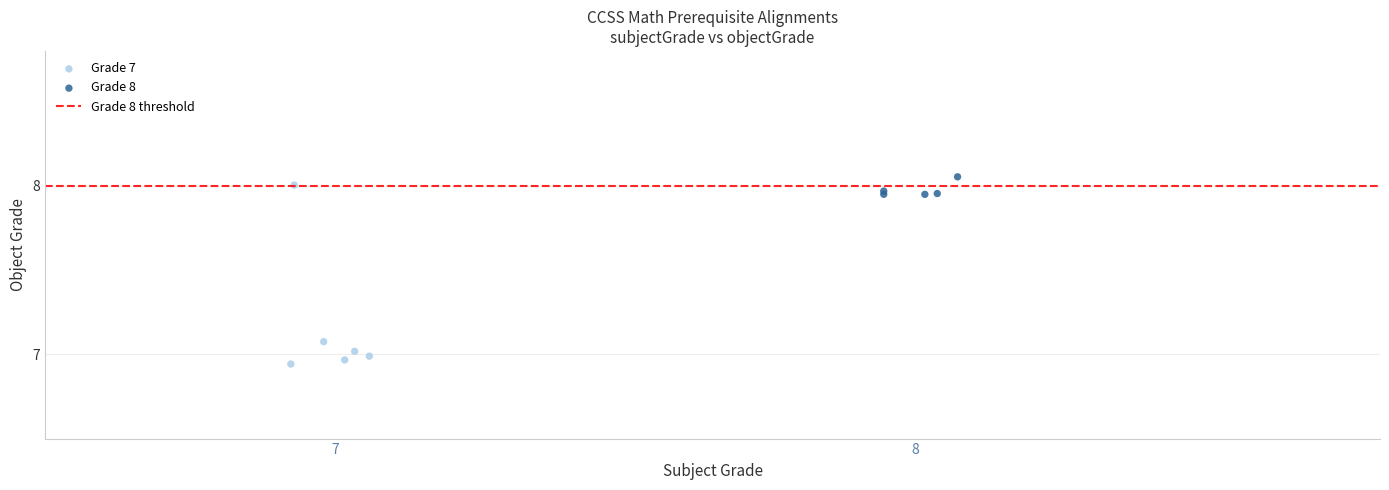

Which series reaches the minimum Y coordinate?

Grade 7